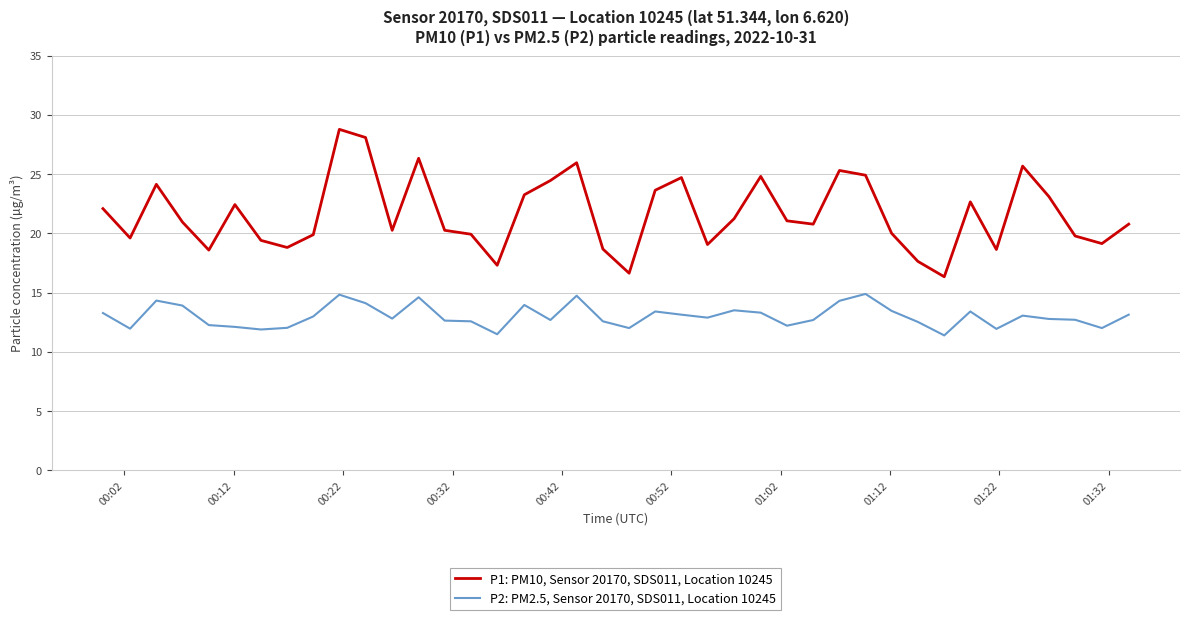

Rank the series by their maximum value, from highest to lowest.

P1: PM10, Sensor 20170, SDS011, Location 10245, P2: PM2.5, Sensor 20170, SDS011, Location 10245